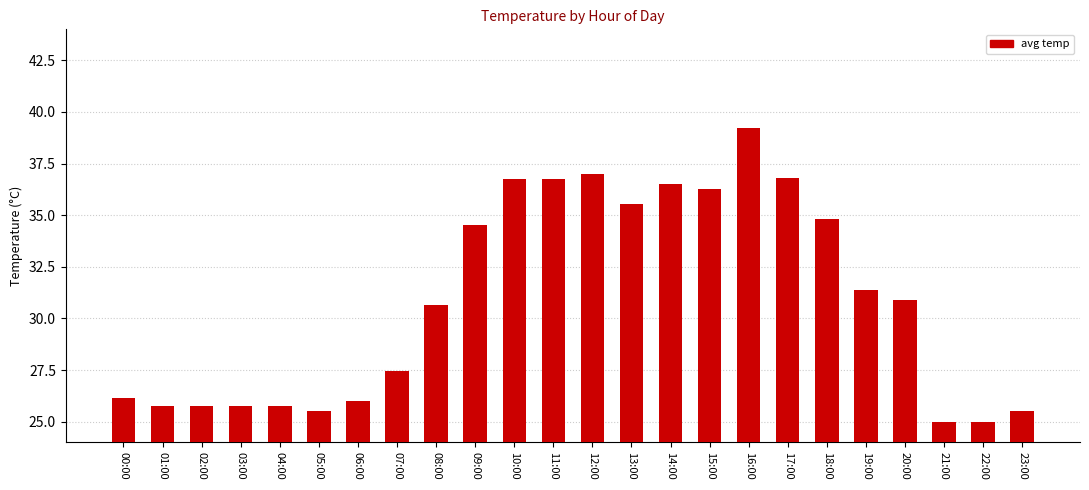

What is the label of the 24th bar from the left?

23:00